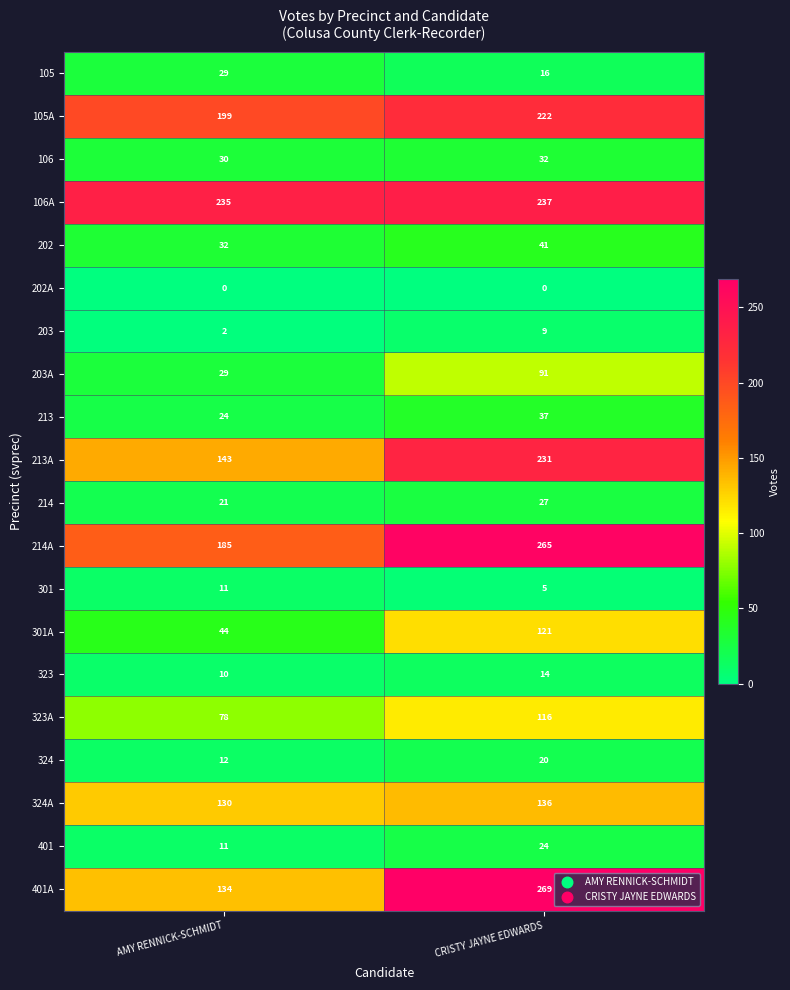

Which series has the largest total across all categories?

106A